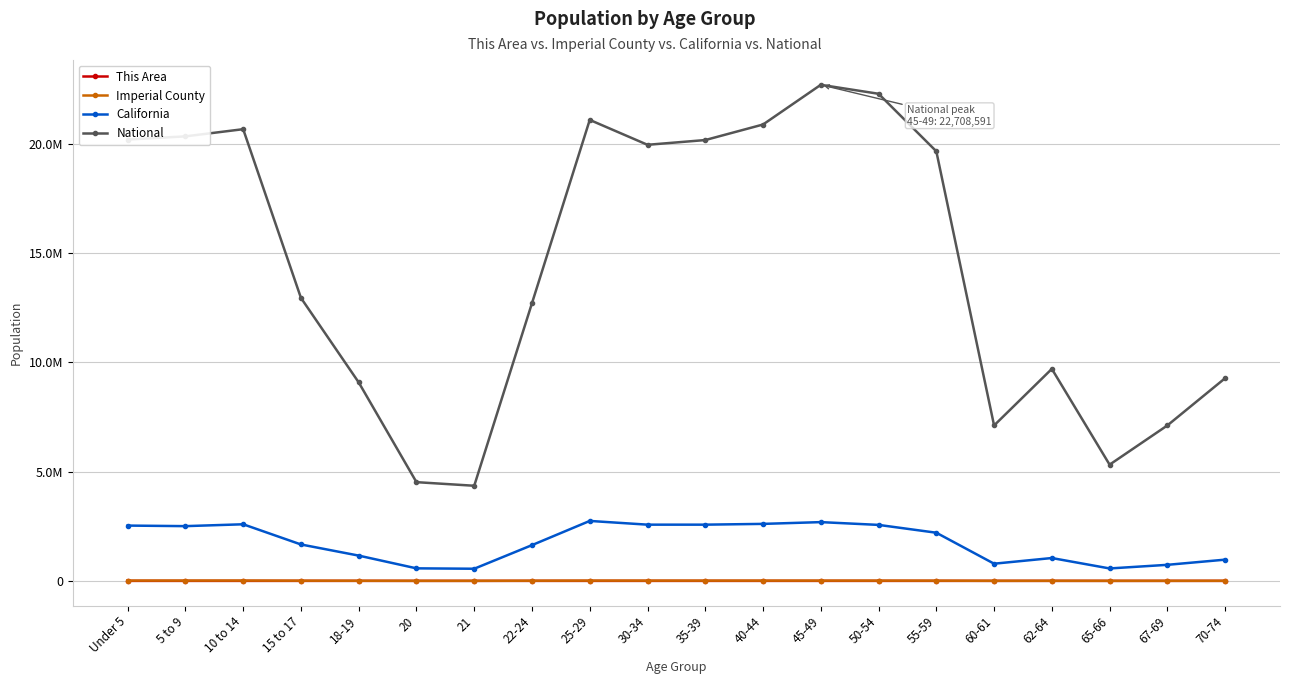

What are all the series names shown in the legend?

This Area, Imperial County, California, National